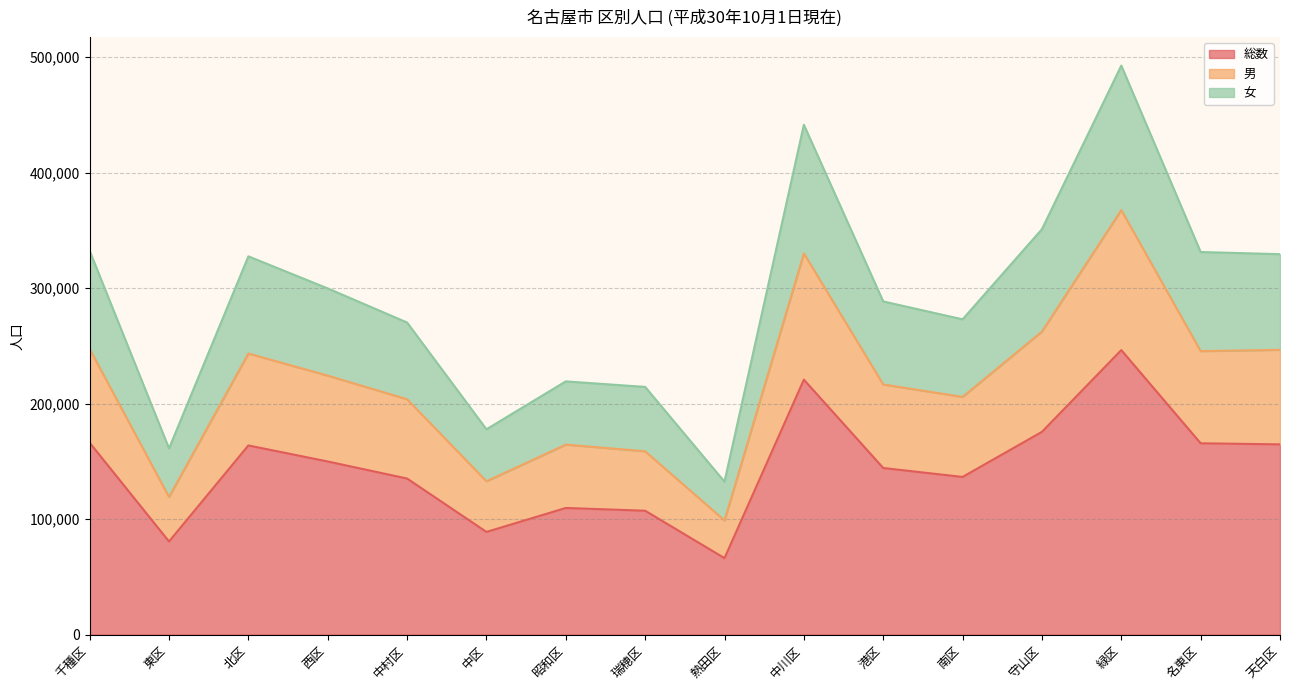

What is the sum of the 総数 values at 千種区 and 中区?

254926